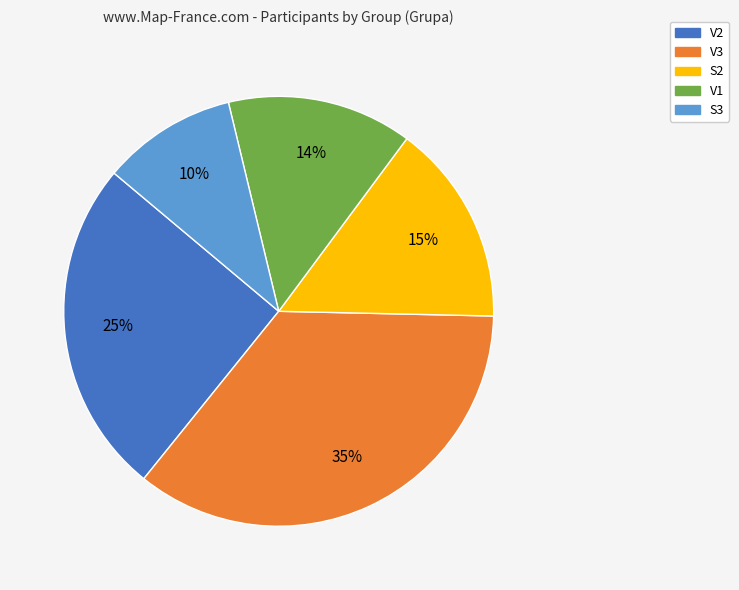

True or false: V2 accounts for 25% of the total.

True